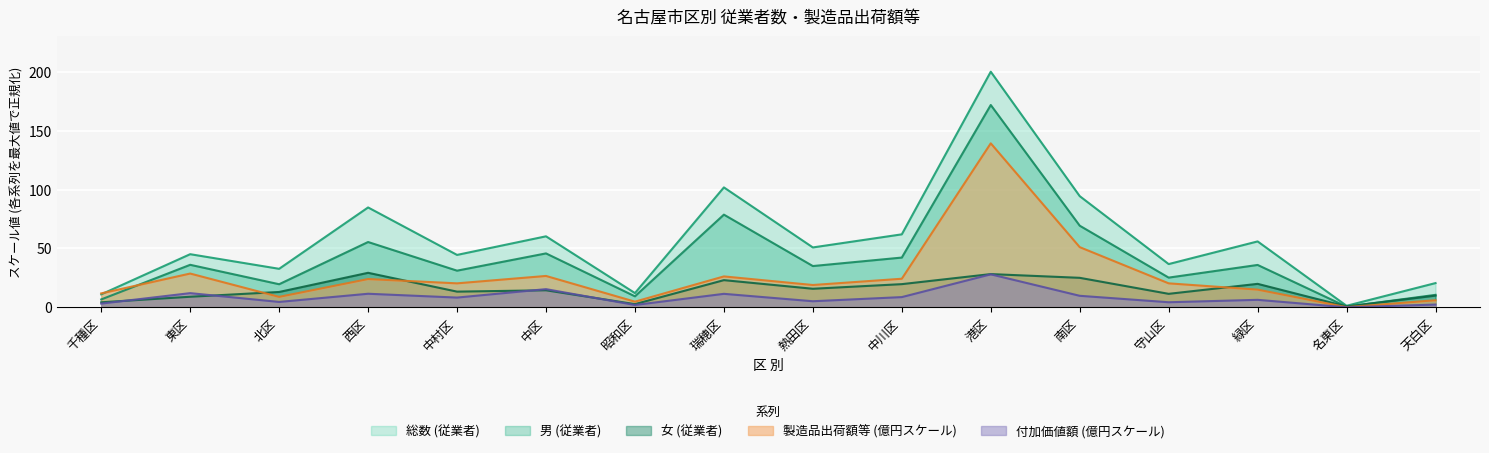

What is the maximum value for 付加価値額_万円?

28.0